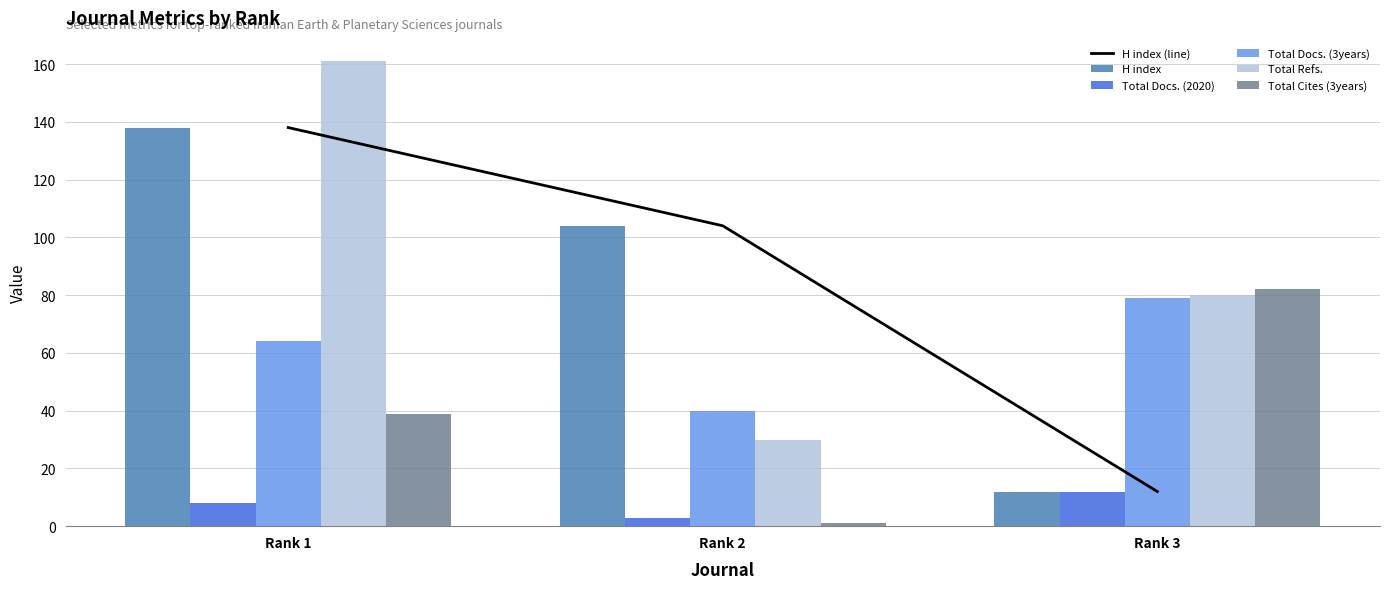

Count the number of data series in this chart.

6